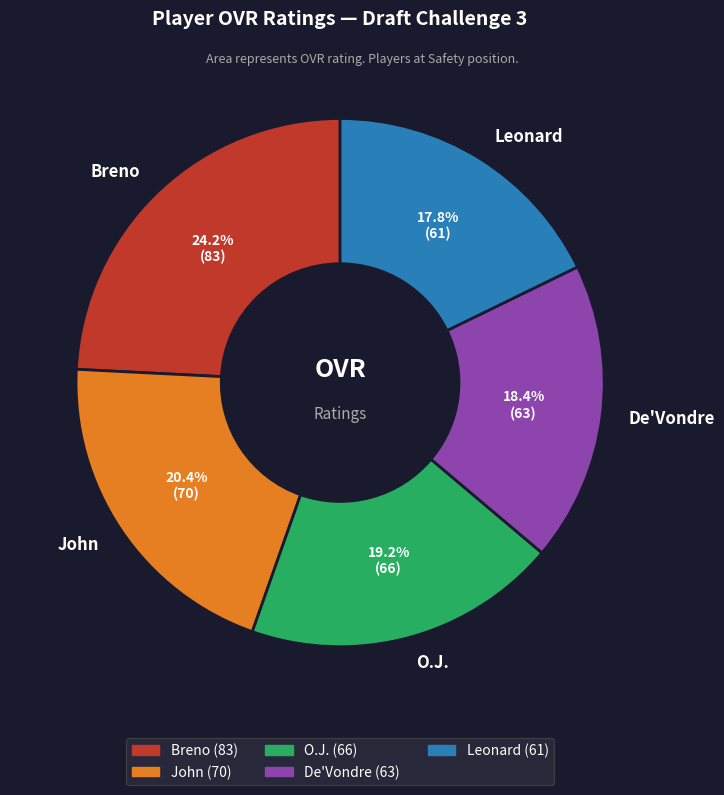

To the nearest percent, what percentage of the pie is De'Vondre?

18%